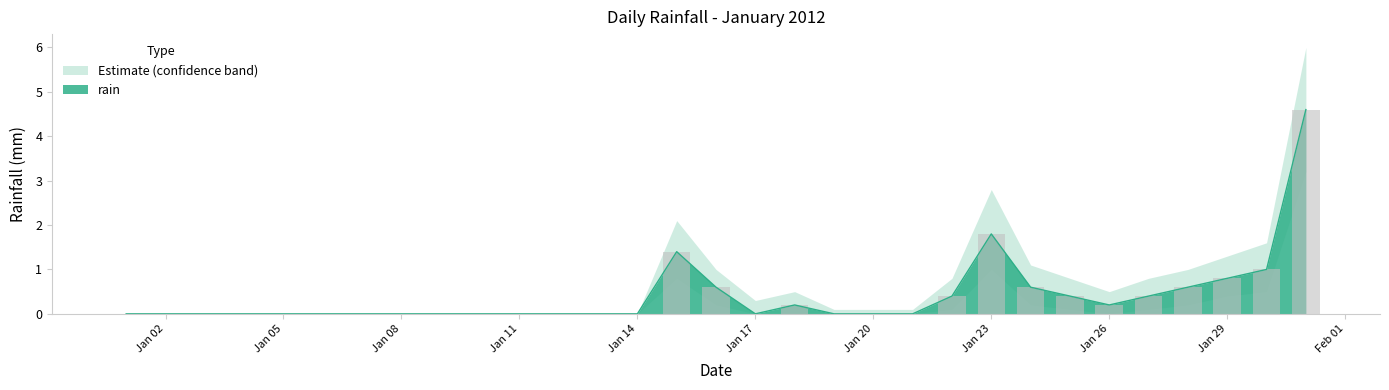

What is the maximum value for rain?

4.6